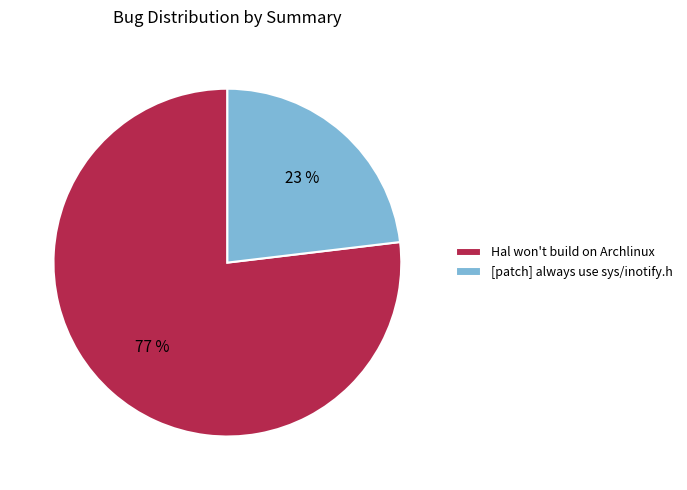

Which category accounts for the majority?

Hal won't build on Archlinux